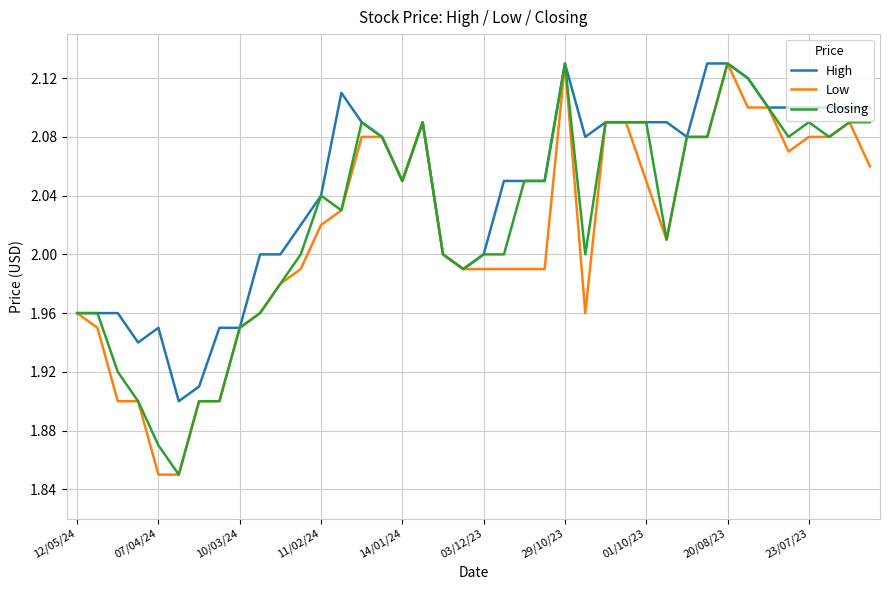

Which series has the largest total across all categories?

High